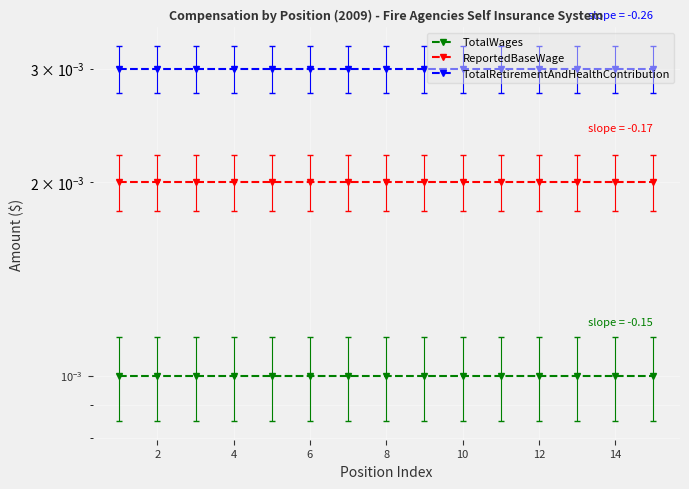

True or false: ReportedBaseWage has more than 0 interior local peaks.

False